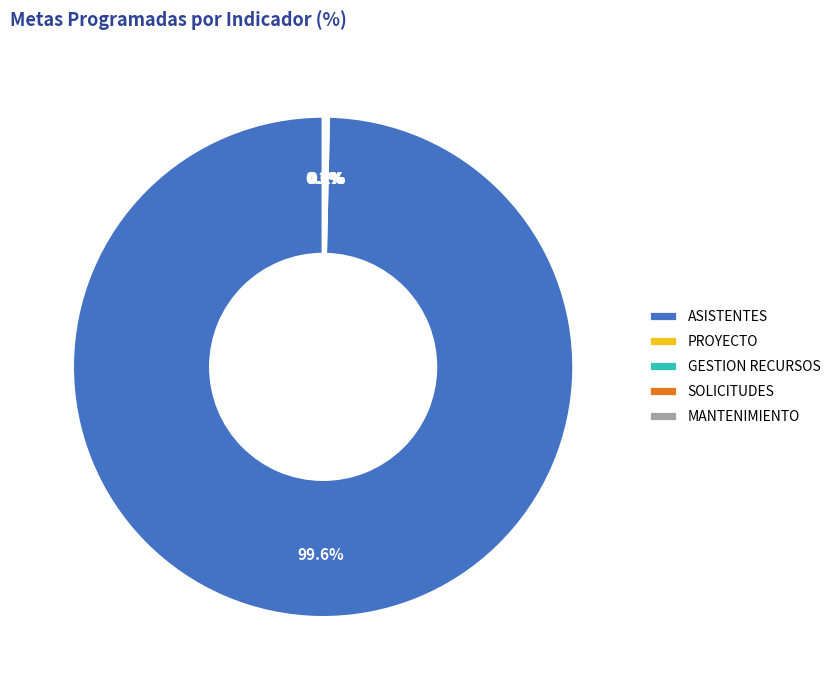

Is there a majority slice in this chart?

Yes